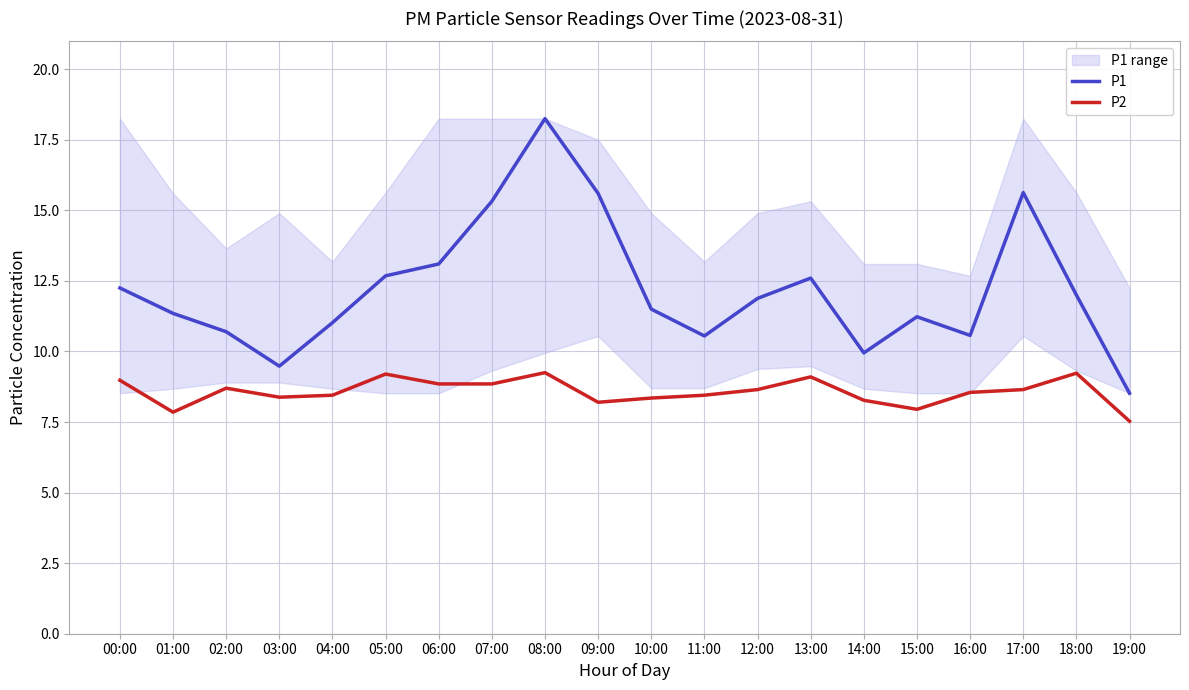

Reading right to left, list all the values displayed in this chart.

P1: 19:00=8.5	18:00=12.0	17:00=15.6	16:00=10.6	15:00=11.2	14:00=9.9	13:00=12.6	12:00=11.9	11:00=10.6	10:00=11.5	09:00=15.6	08:00=18.2	07:00=15.3	06:00=13.1	05:00=12.7	04:00=11.0	03:00=9.5	02:00=10.7	01:00=11.3	00:00=12.2
P2: 19:00=7.5	18:00=9.2	17:00=8.7	16:00=8.6	15:00=8.0	14:00=8.3	13:00=9.1	12:00=8.7	11:00=8.4	10:00=8.3	09:00=8.2	08:00=9.2	07:00=8.8	06:00=8.8	05:00=9.2	04:00=8.4	03:00=8.4	02:00=8.7	01:00=7.8	00:00=9.0